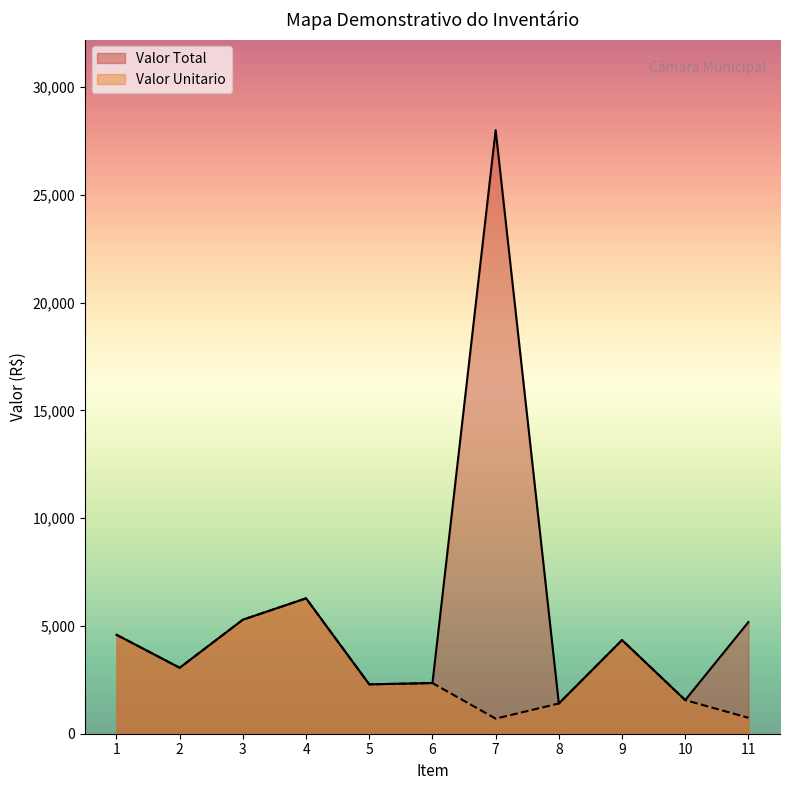

List the series in order of their overall mean, highest first.

Valor Total, Valor Unitario